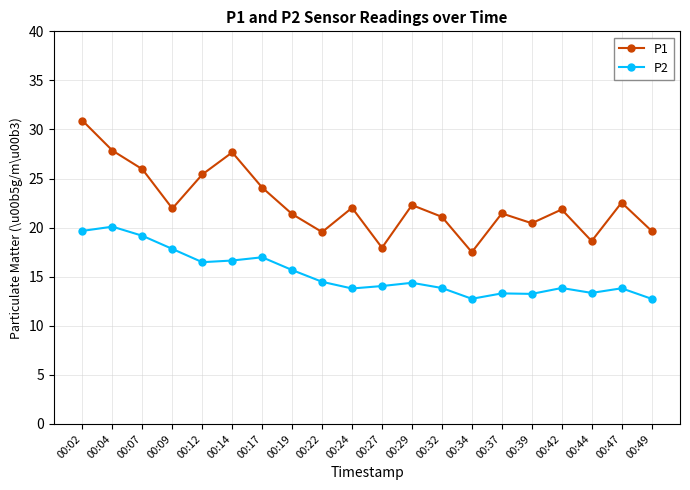

What is the average value of the P2 series?

15.3